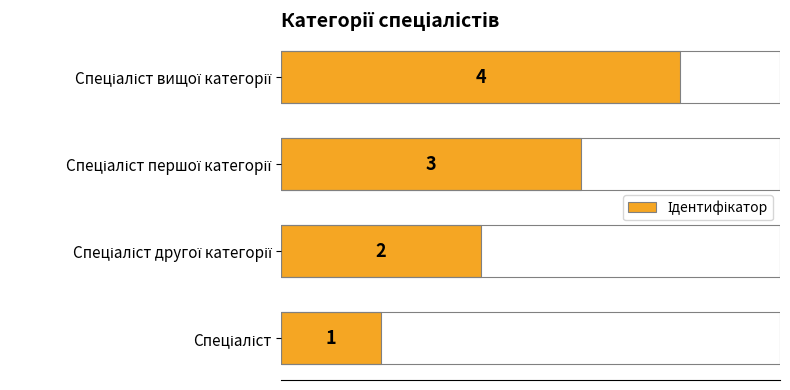

What is the minimum value shown in the chart?

1